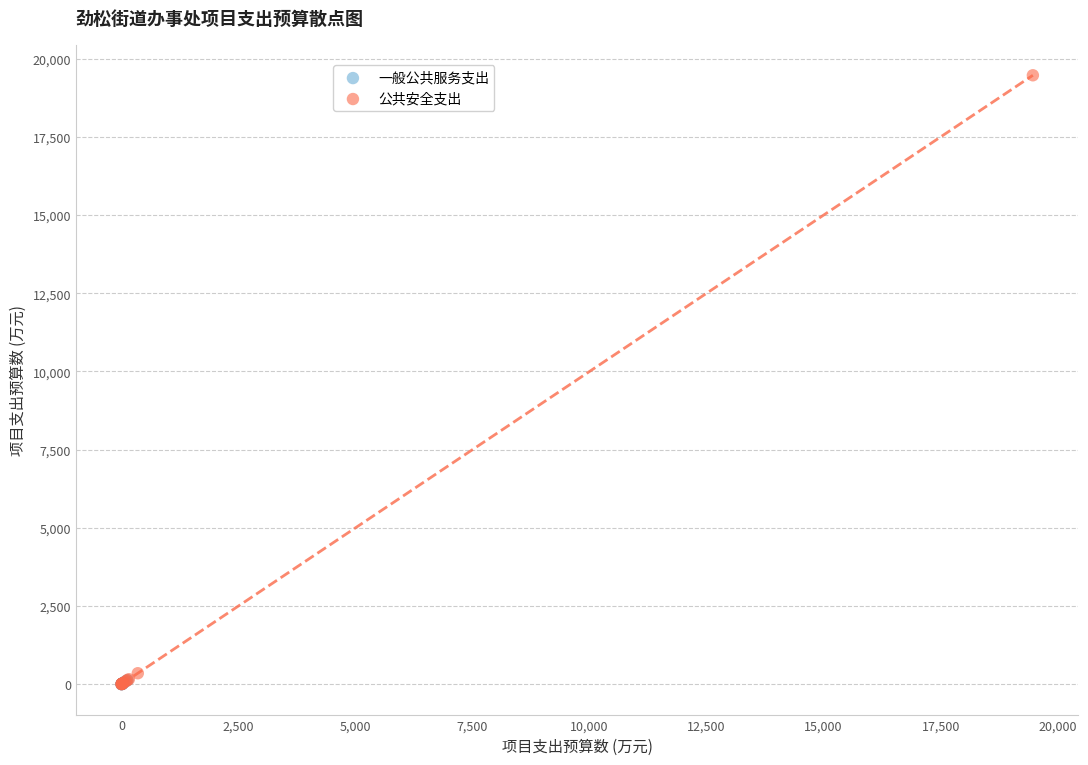

Which series has the largest Y range (max minus min)?

公共安全支出